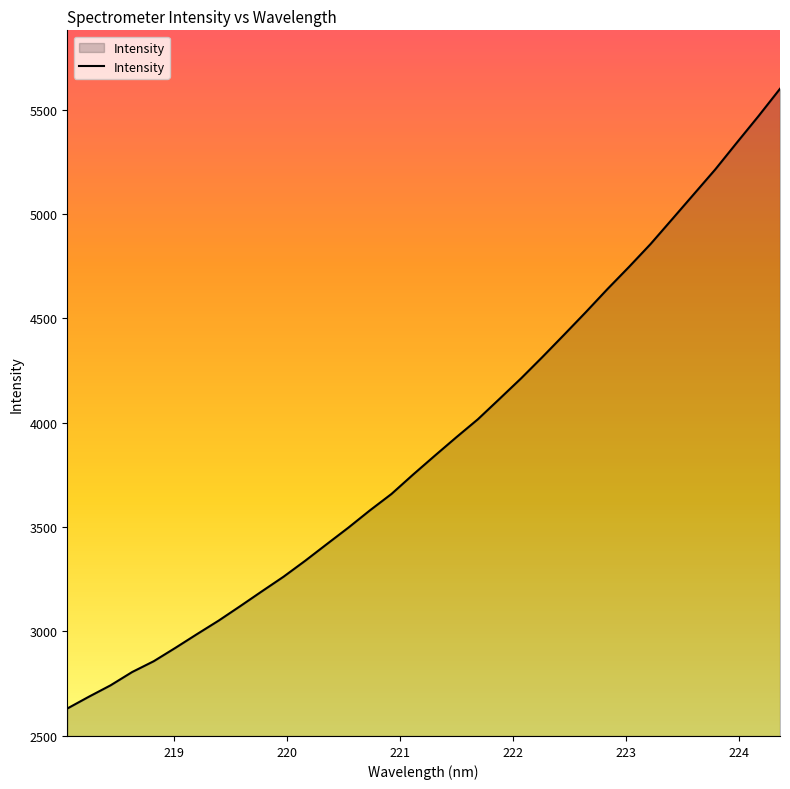

What is the maximum value shown in the chart?

5600.1